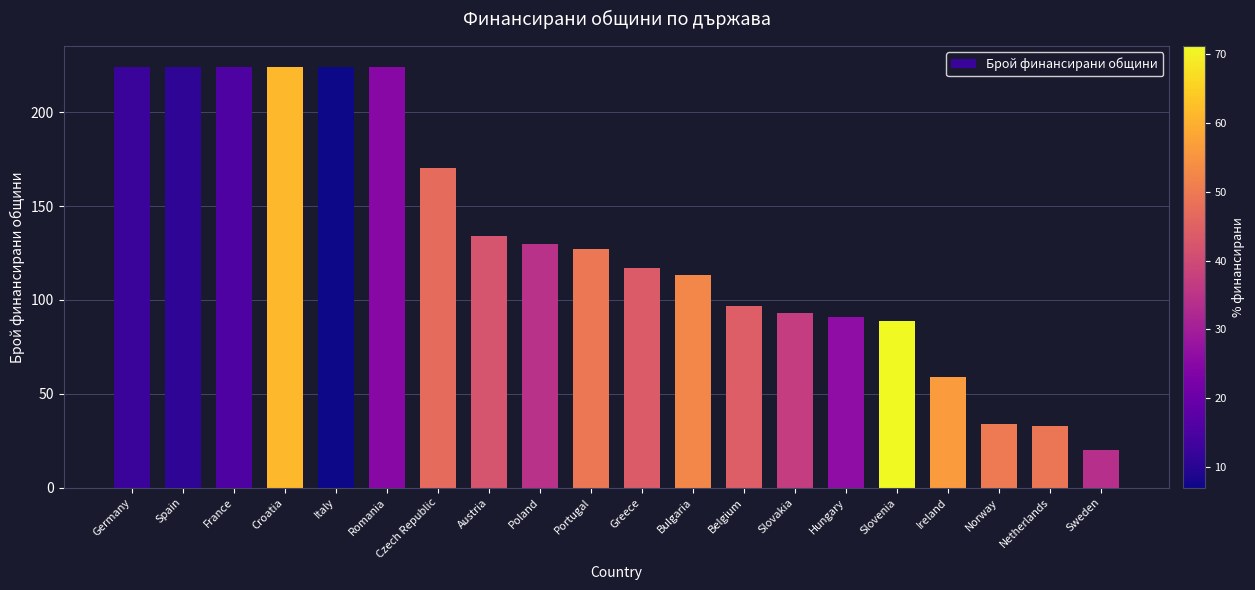

What is the smallest value displayed?

20